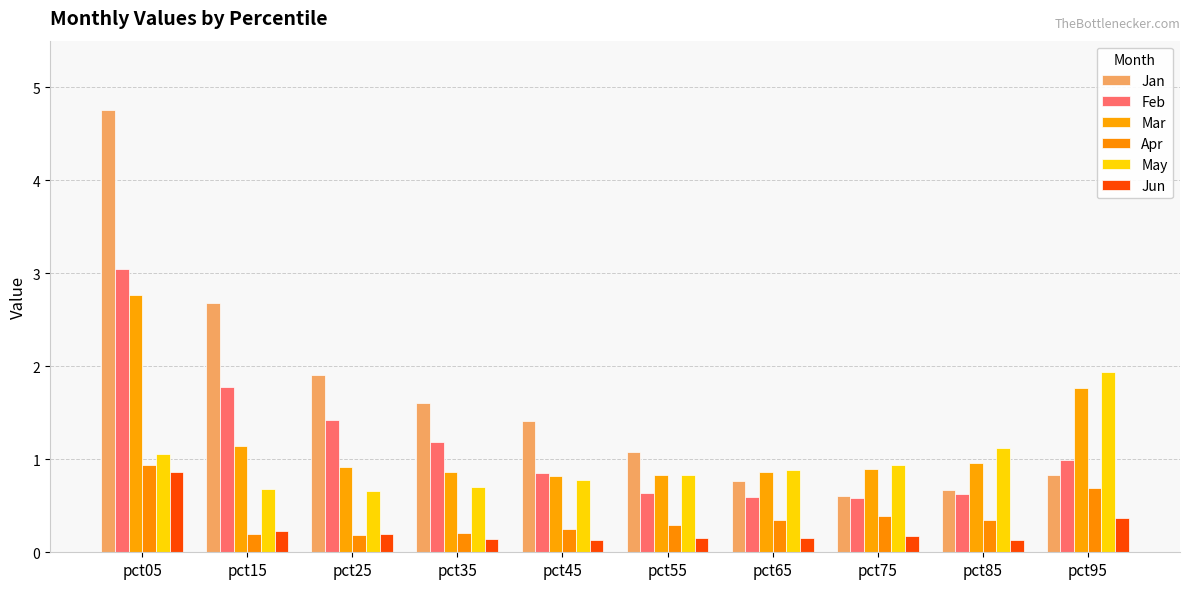

What is the difference between the Feb values at pct45 and pct35?

0.3